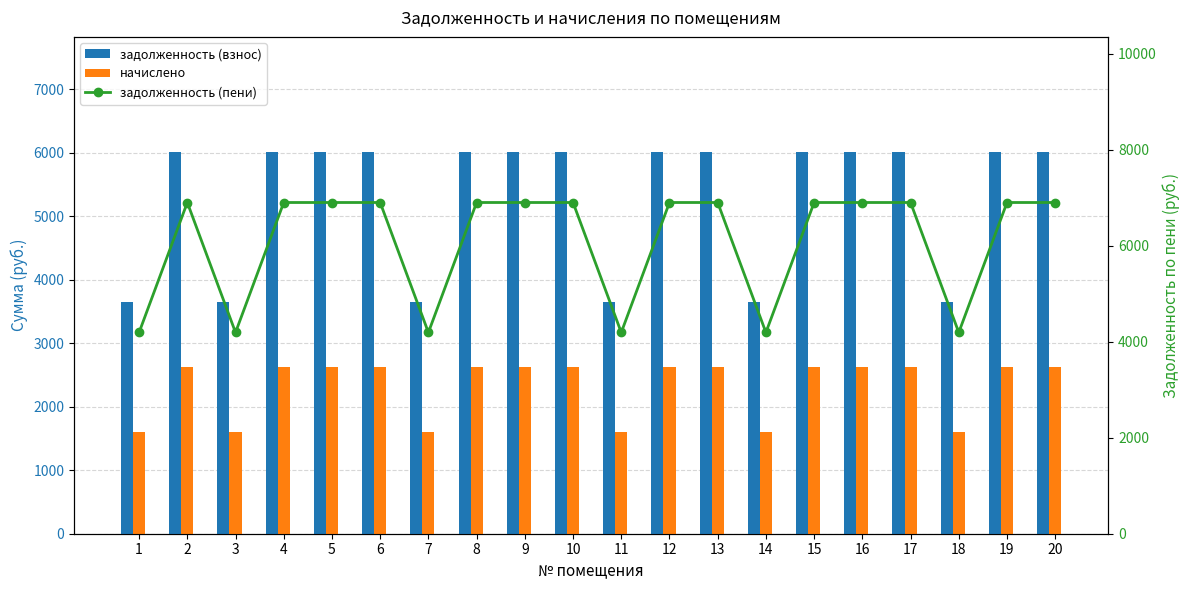

How many series are shown in this chart?

3